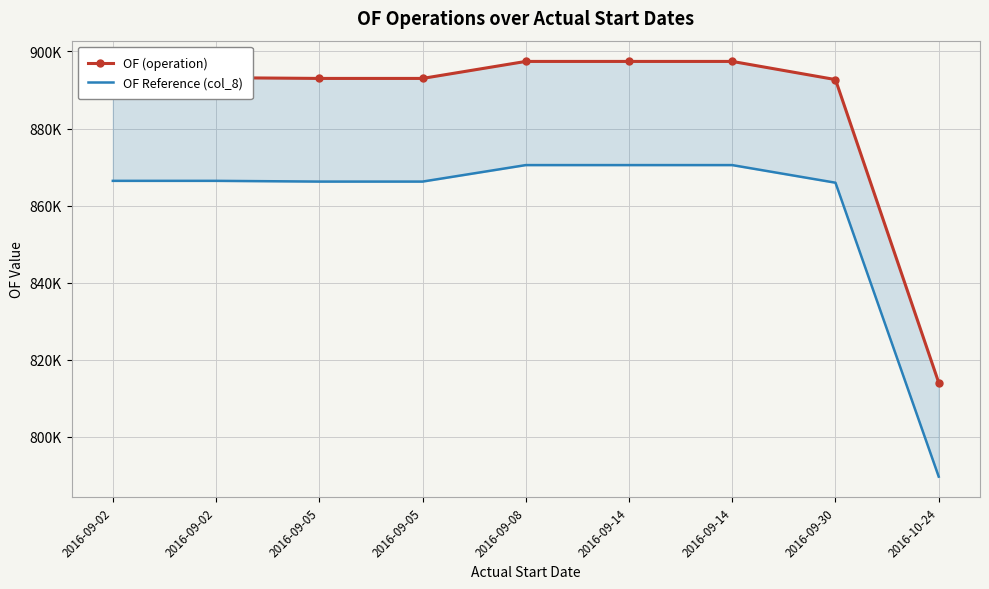

Is it true that OF Reference (col_8) equals 866215.8 at 2016-09-05?

True